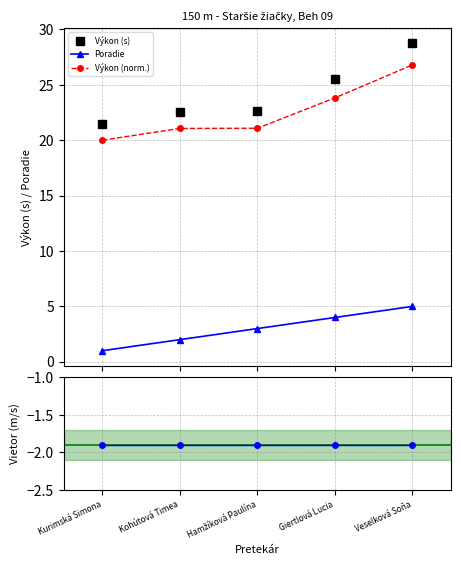

True or false: Výkon (s) has a value of 22.6 at Hamžíková Paulína.

True